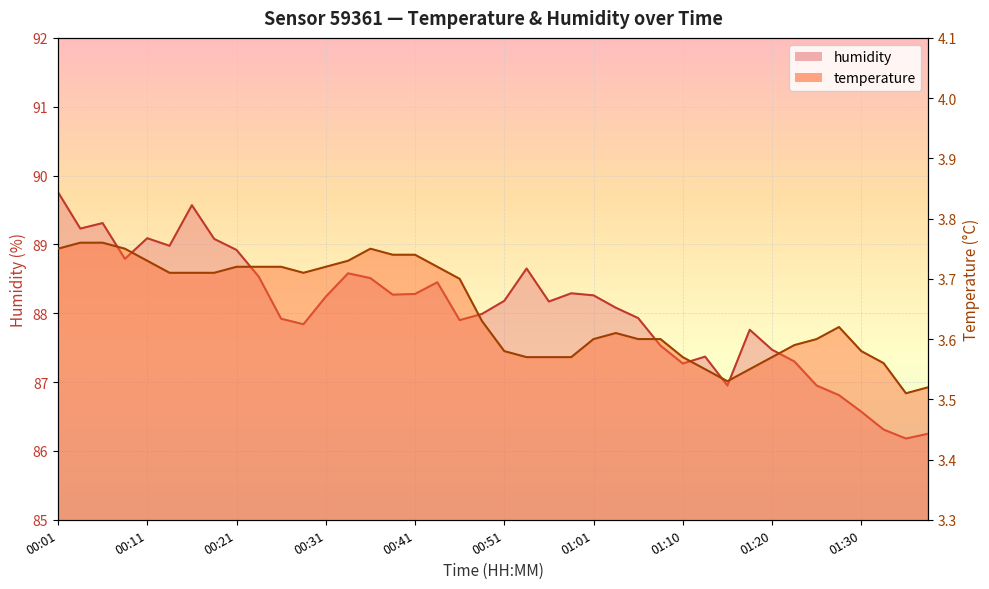

At which label does humidity reach its peak?

00:01